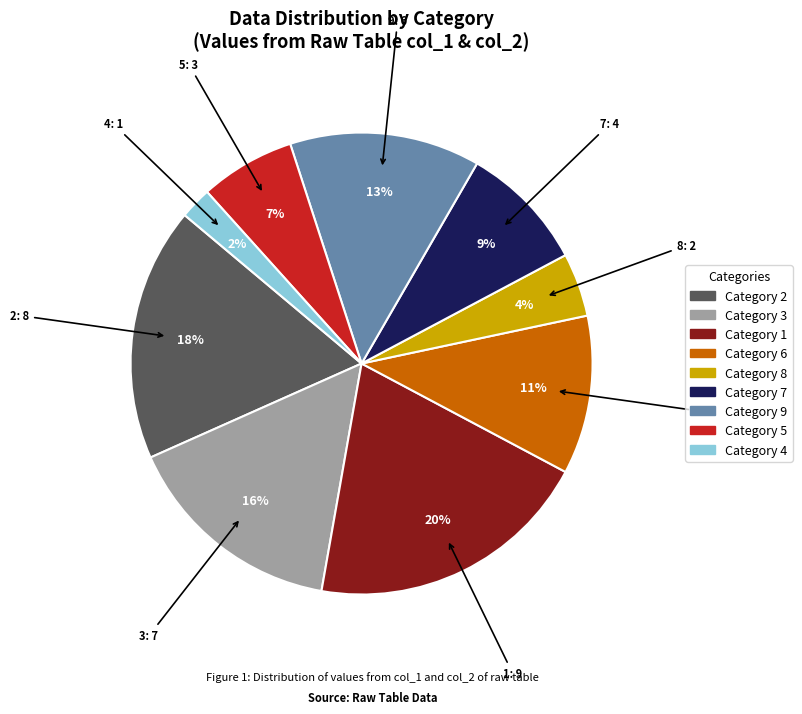

Does any single category account for the majority?

No